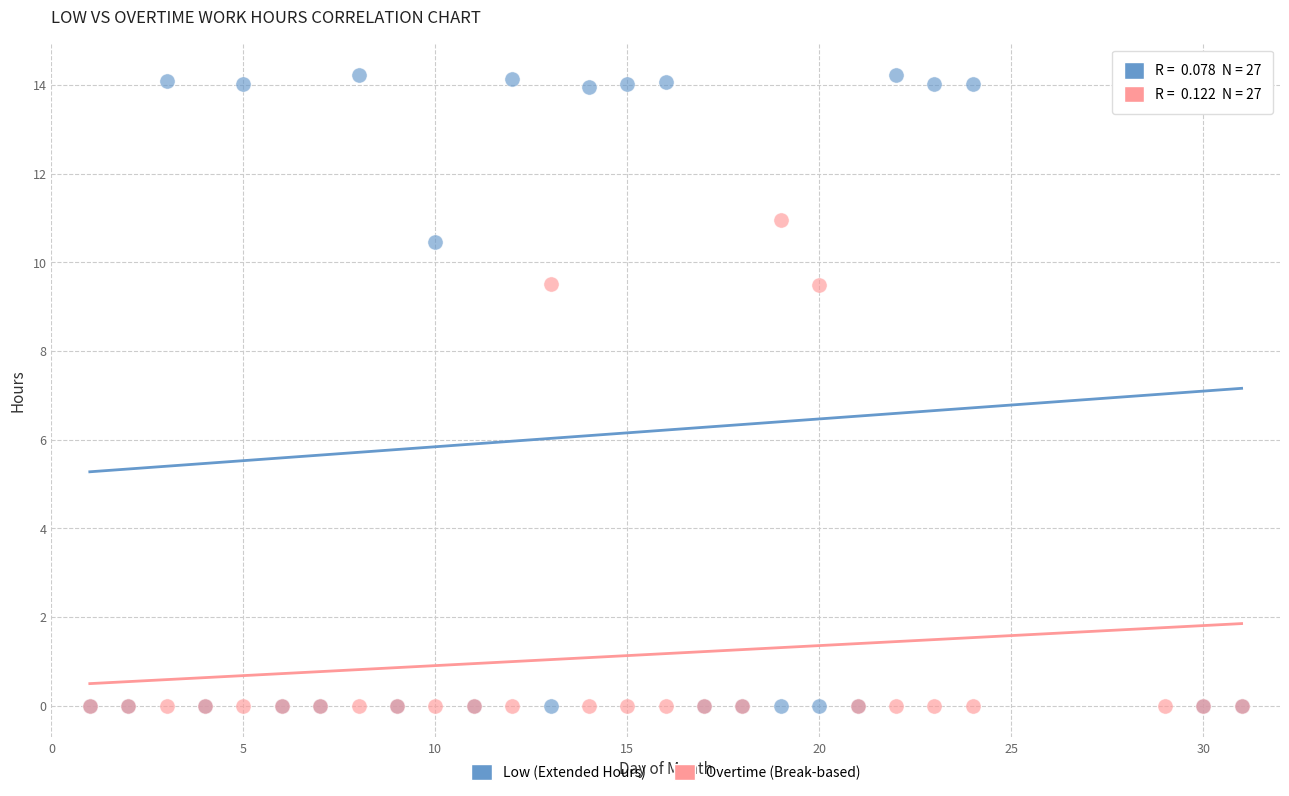

What are all the series names shown in the legend?

Low (Extended Hours), Overtime (Break-based)